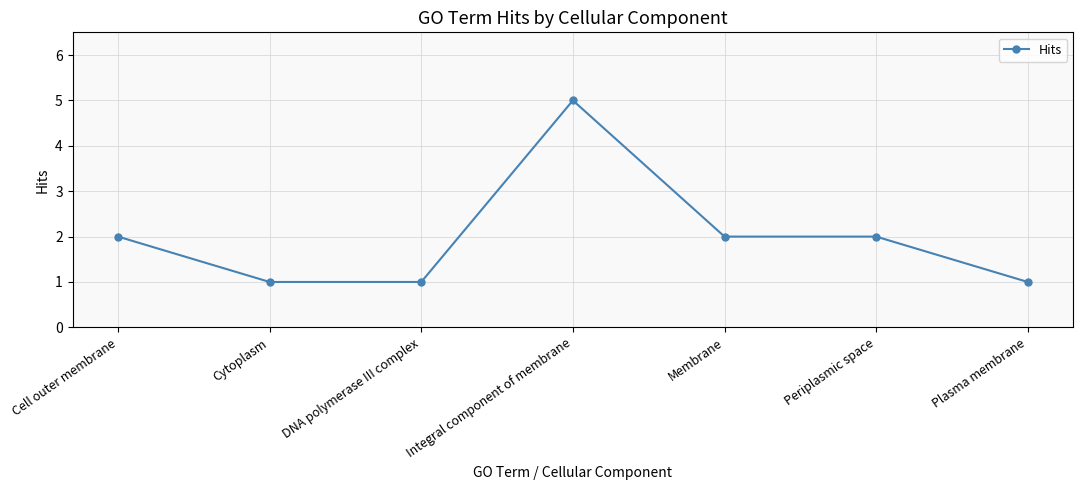

At which category does the data reach its first local peak?

Integral component of membrane